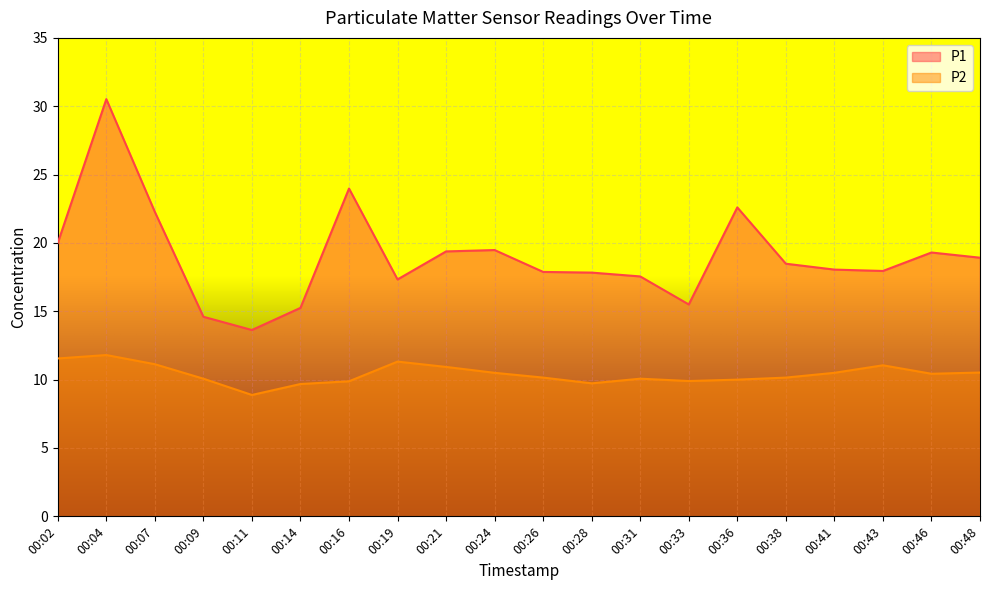

True or false: P1 and P2 cross at least once.

False